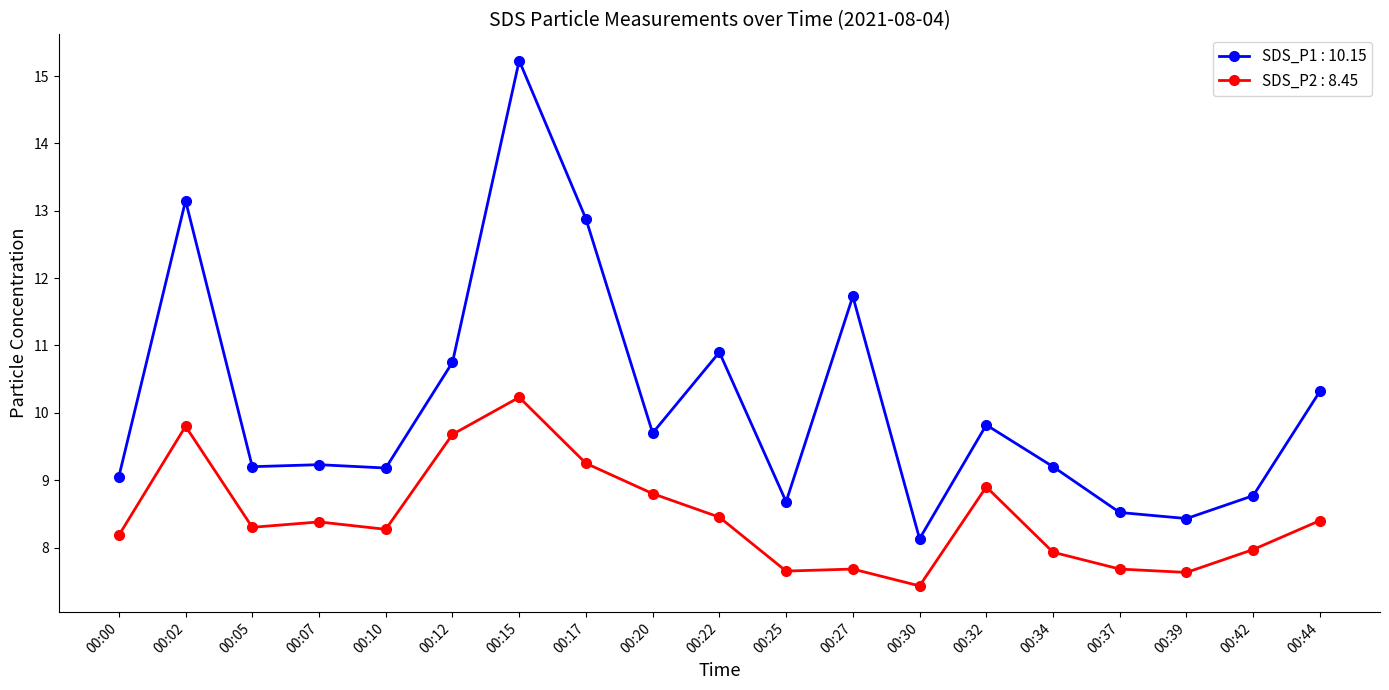

What is the value of the SDS_P2 : 8.45 point at the 1st from the left?

8.2